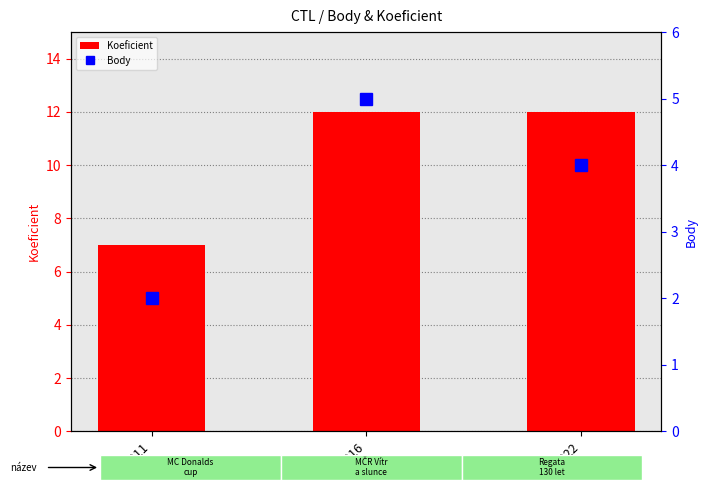

Count the Body values in the range 2 to 5.

3